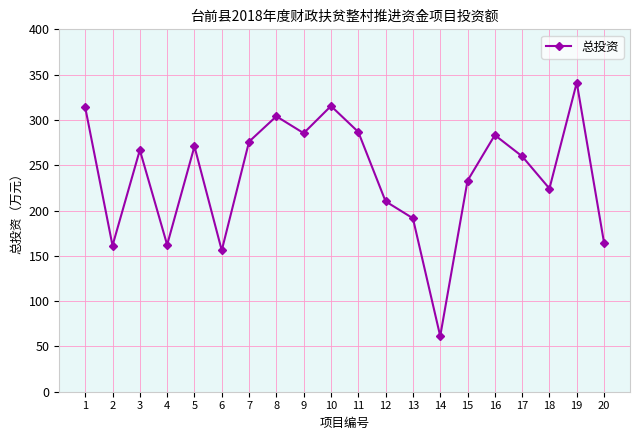

How many distinct data groups are displayed?

1